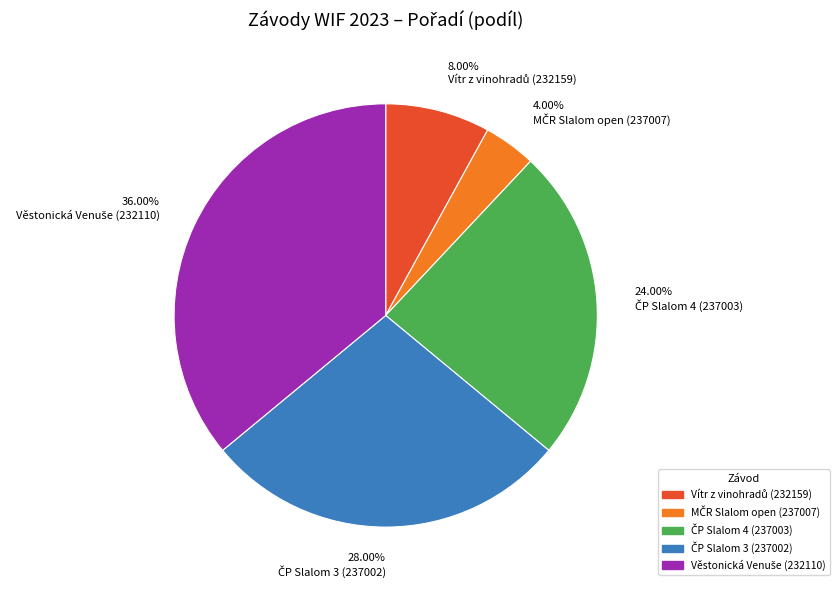

Is there a majority slice in this chart?

No